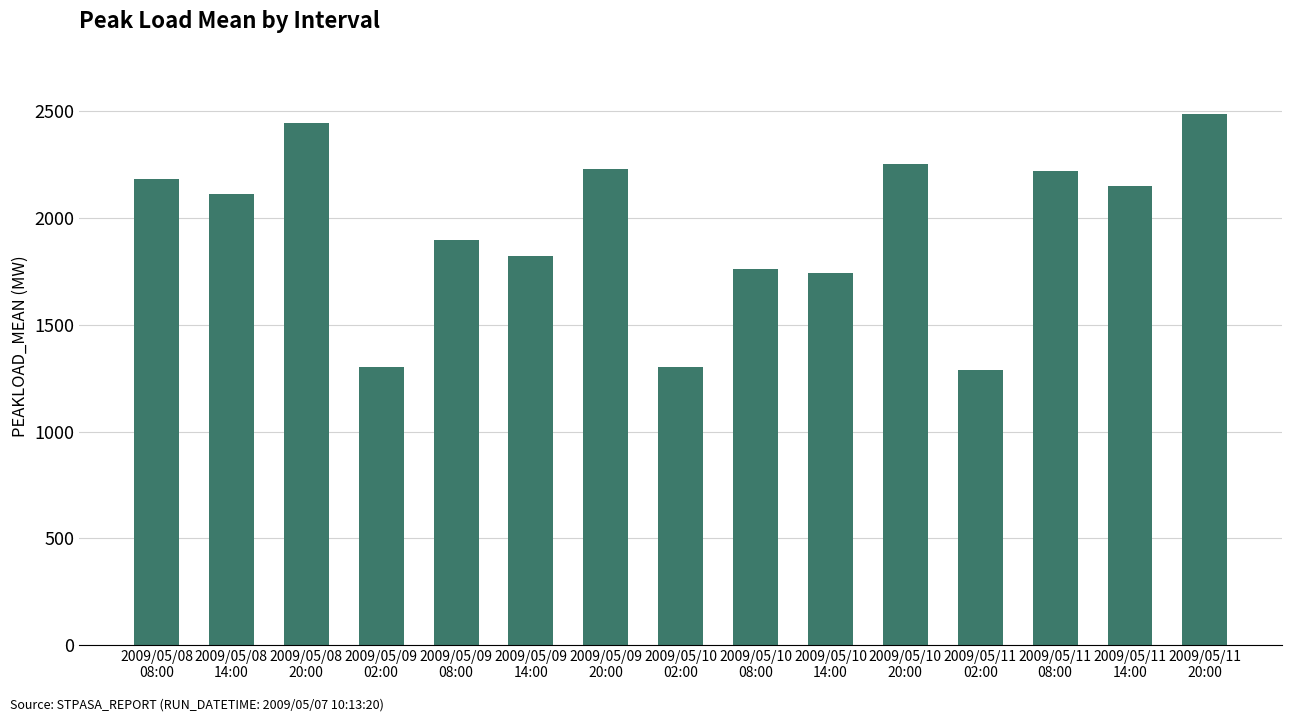

What is the greatest value displayed?

2489